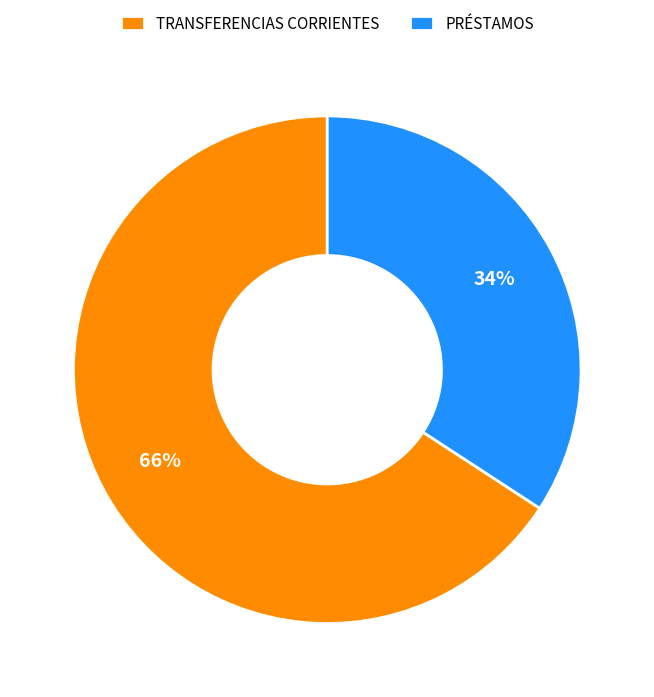

Which category has the biggest portion of the pie?

TRANSFERENCIAS CORRIENTES